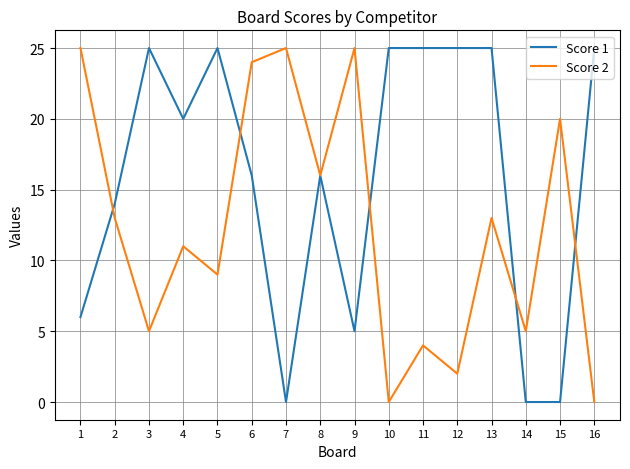

Rank the series at 5 from lowest to highest value.

Score 2, Score 1